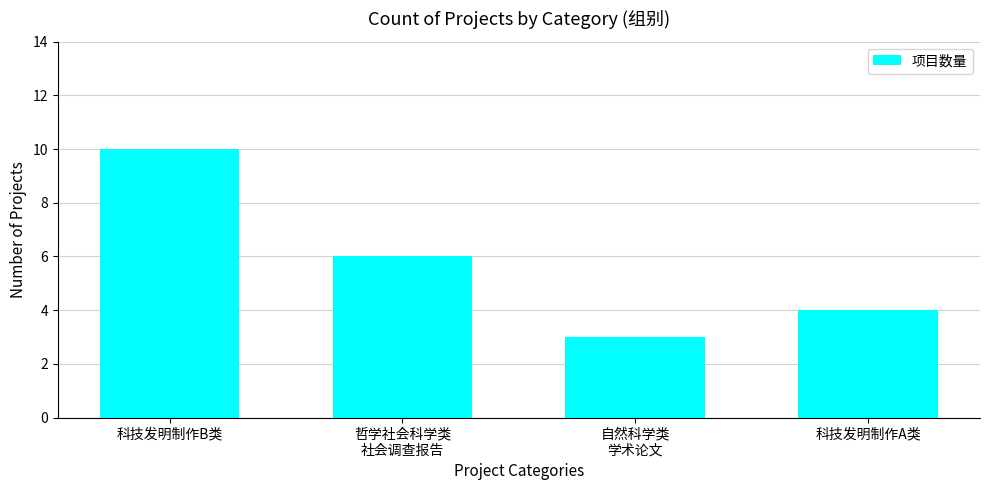

The chart shows a value of 2 at 哲学社会科学类
社会调查报告. True or false?

False